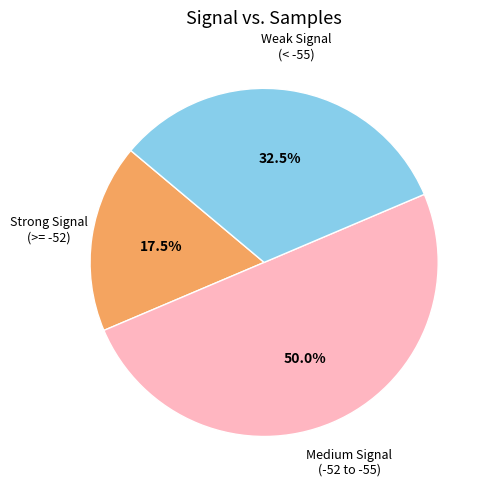

Count the number of slices in the pie.

3